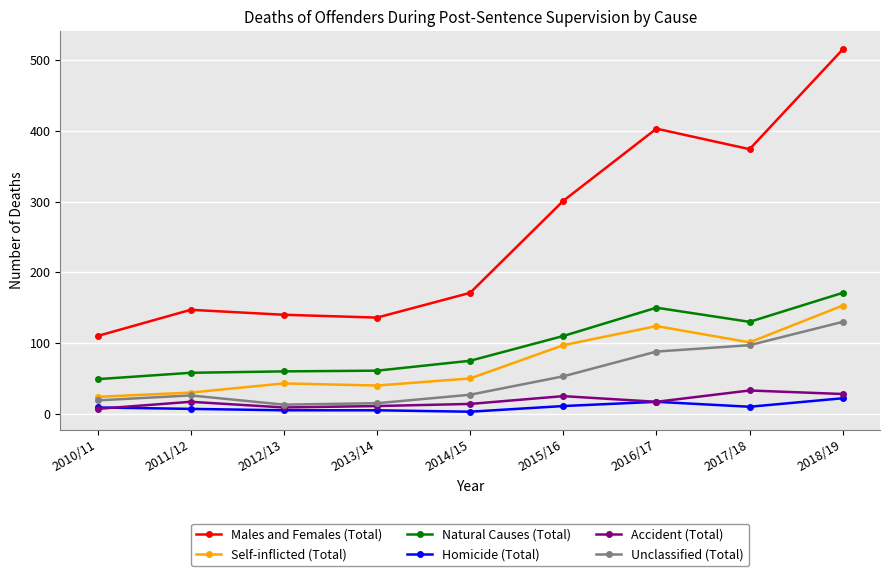

What is the value of the Homicide (Total) point at the 5th from the left?

3